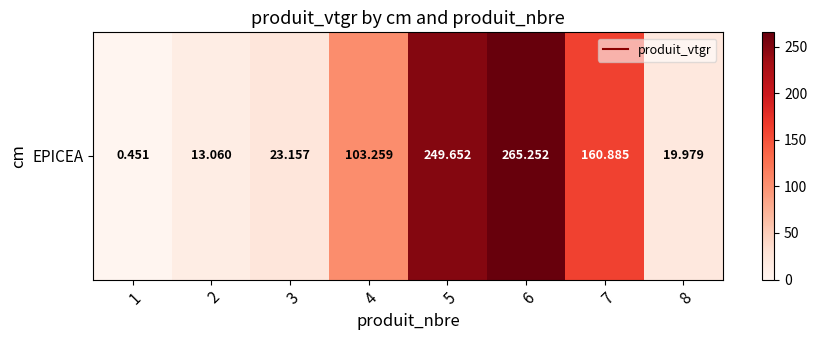

Is it true that the value at 6 is 399.3?

False